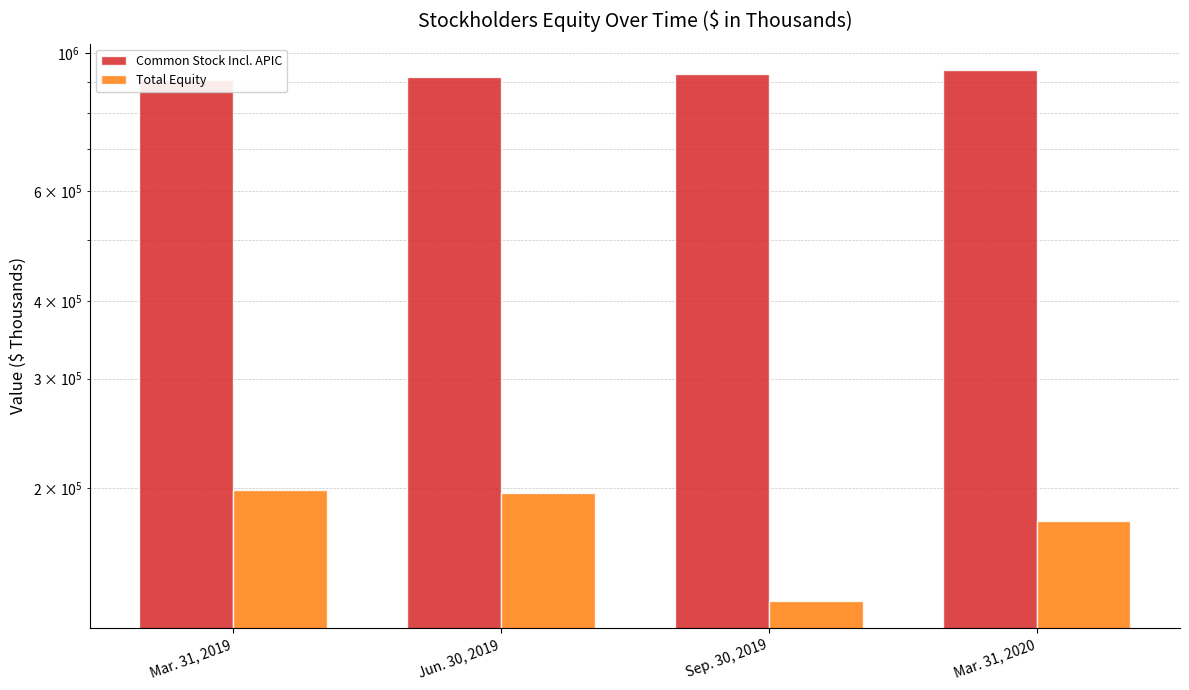

What is the sum of the Total Equity values at Mar. 31, 2020 and Jun. 30, 2019?

374193